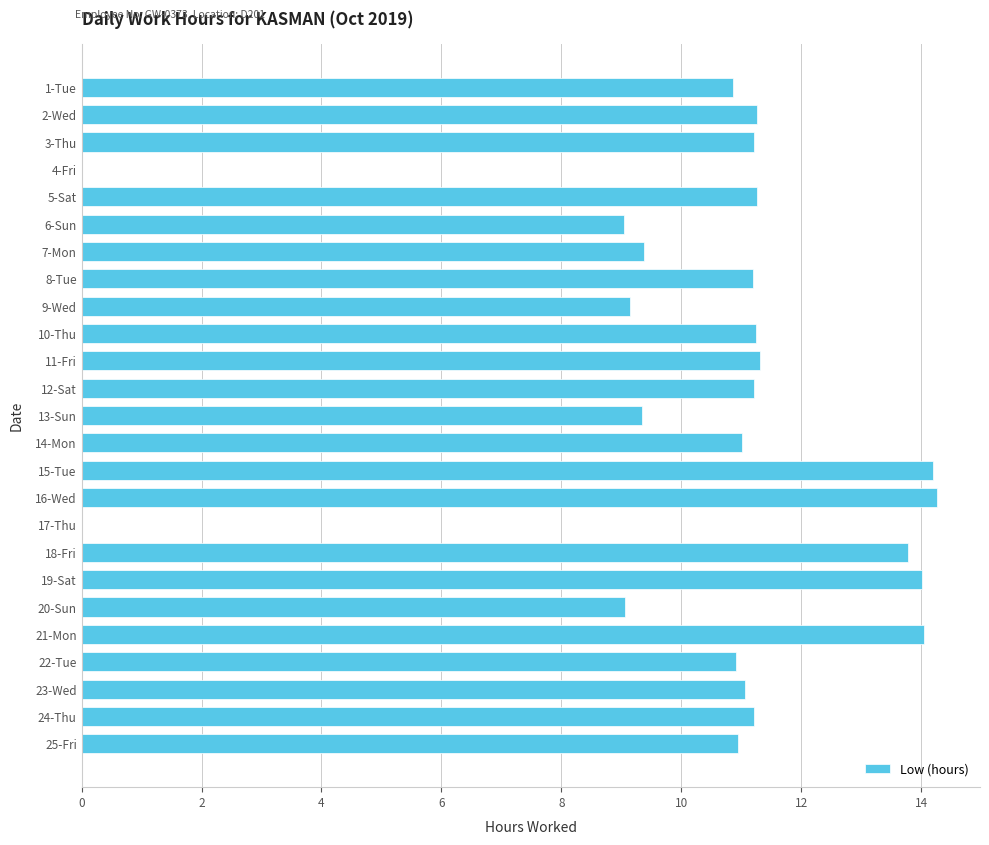

Approximately how many times larger is the value at 14-Mon compared to 2-Wed?

1.0